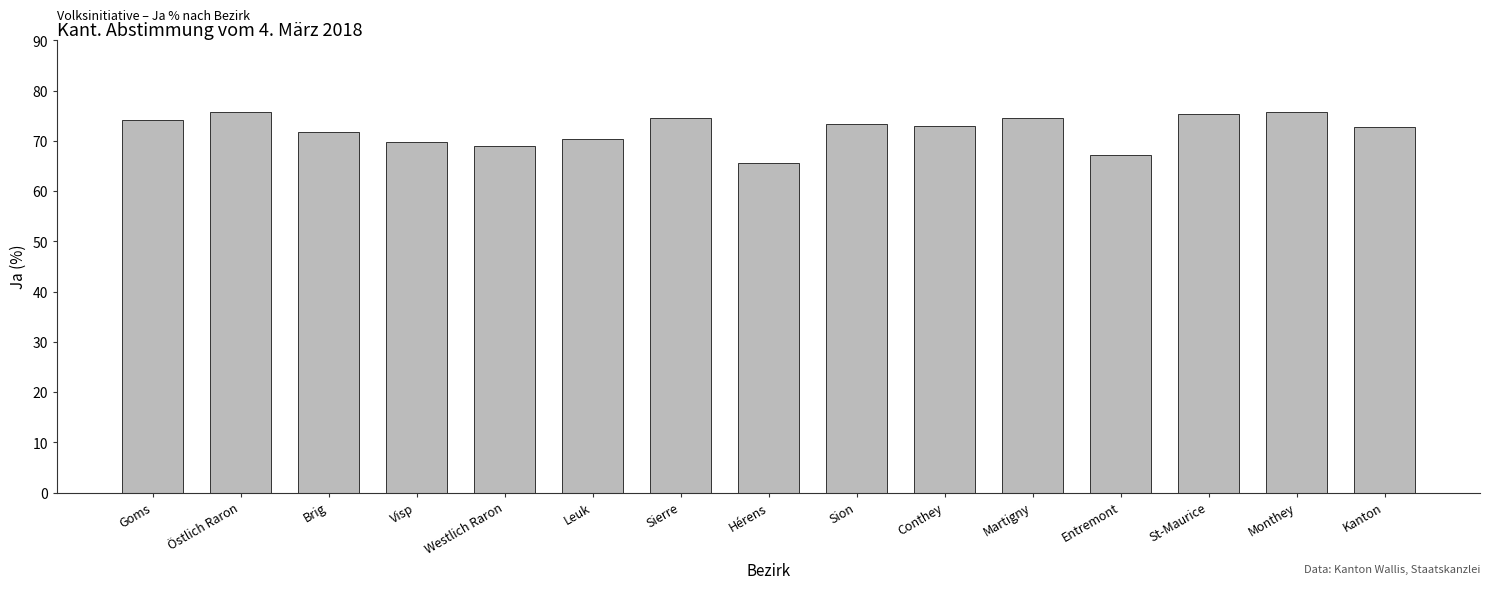

What is the value of the 12th bar from the left?

67.1